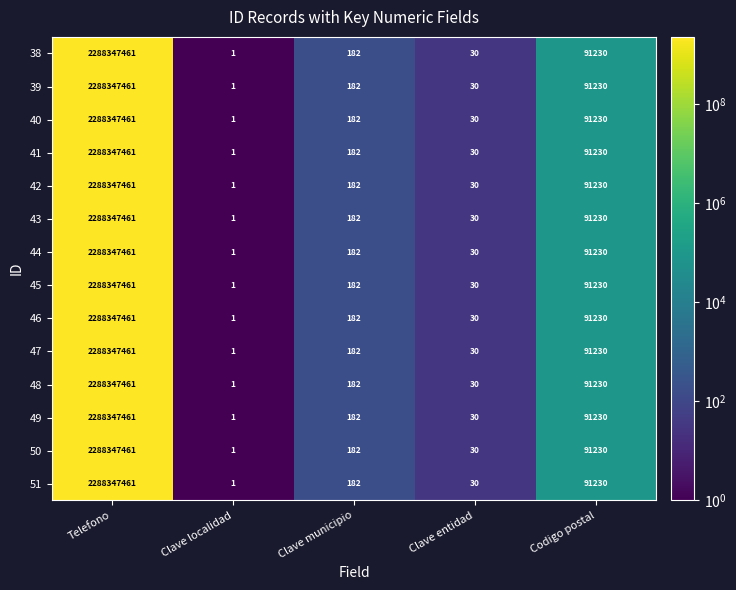

What is the sum of the 38 values at Codigo postal and Telefono?

2288438691